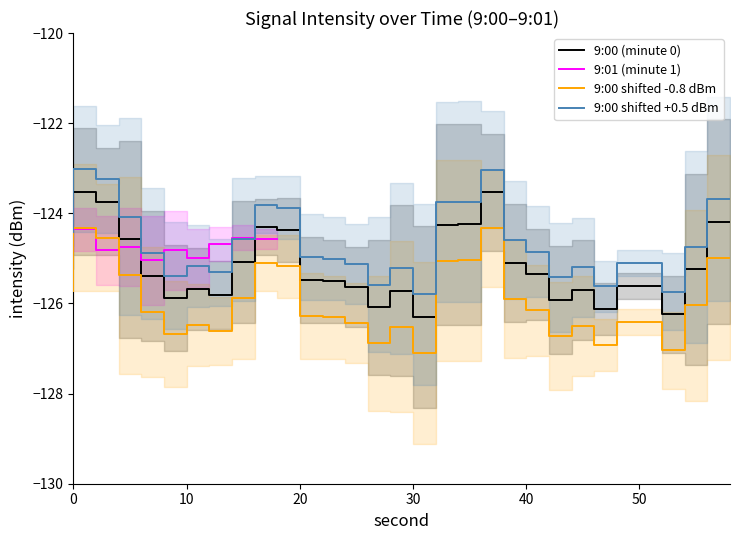

What is the minimum value for 9:00 shifted +0.5 dBm?

-125.8